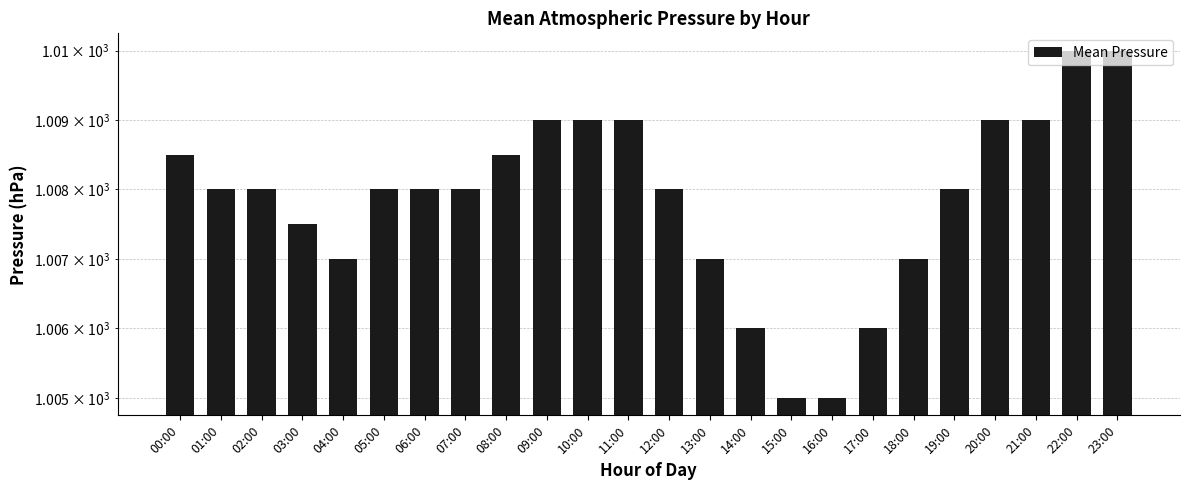

Is it true that the value at 10:00 is 1411.7?

False